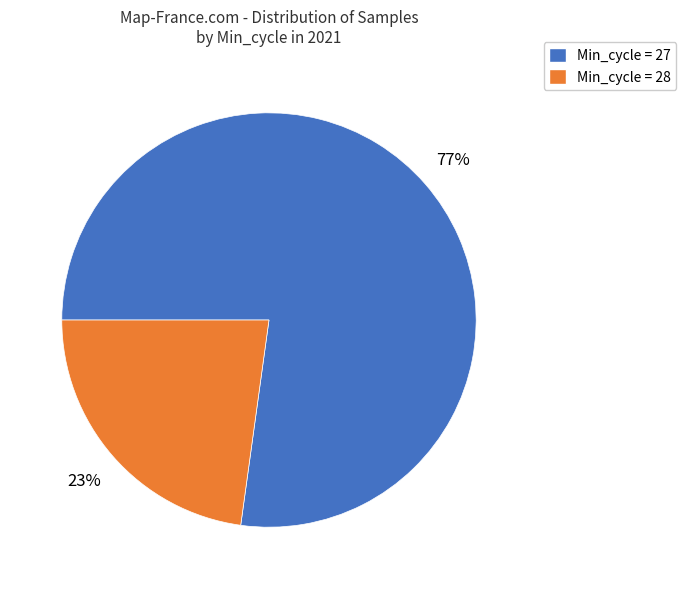

To the nearest percent, what percentage of the pie is Min_cycle = 28?

23%